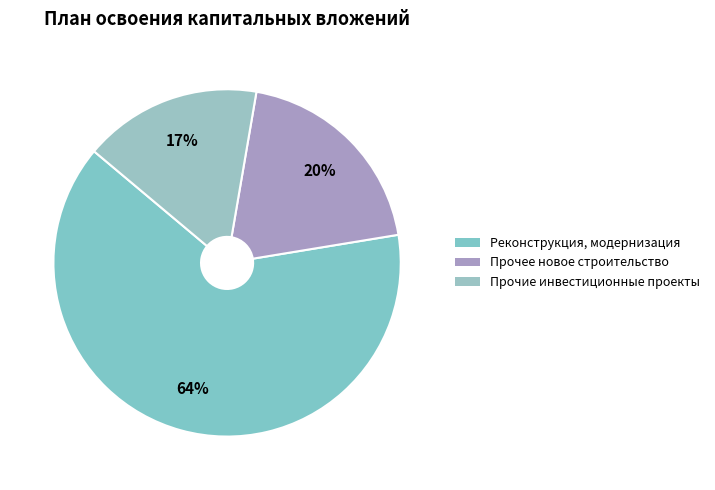

What percentage is the Прочие инвестиционные проекты slice, to the nearest percent?

17%